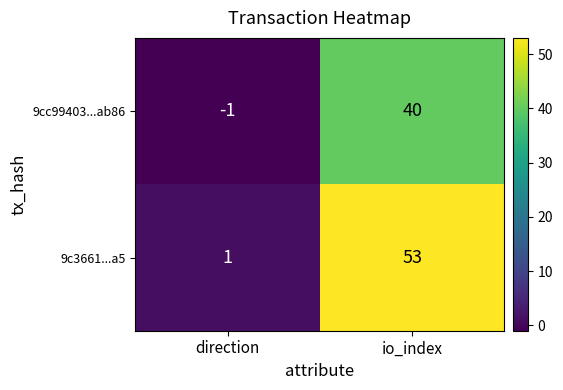

What is the minimum value shown in the chart?

-1